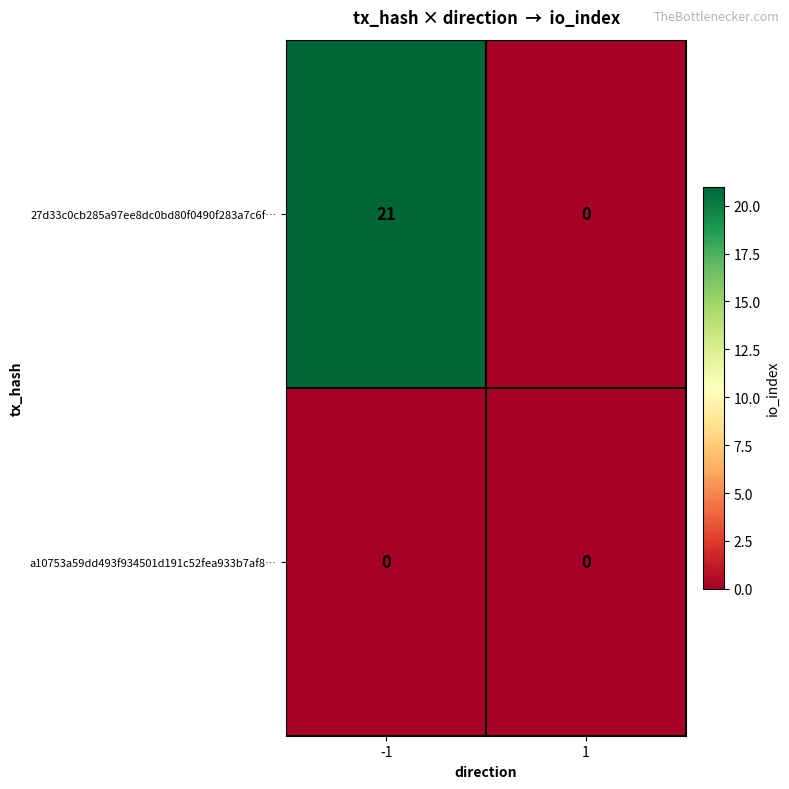

At how many categories does at least one series exceed 5?

1